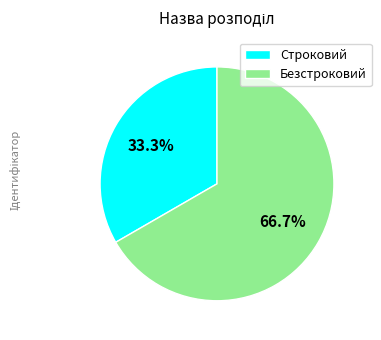

Rank the categories by value from lowest to highest.

Строковий, Безстроковий